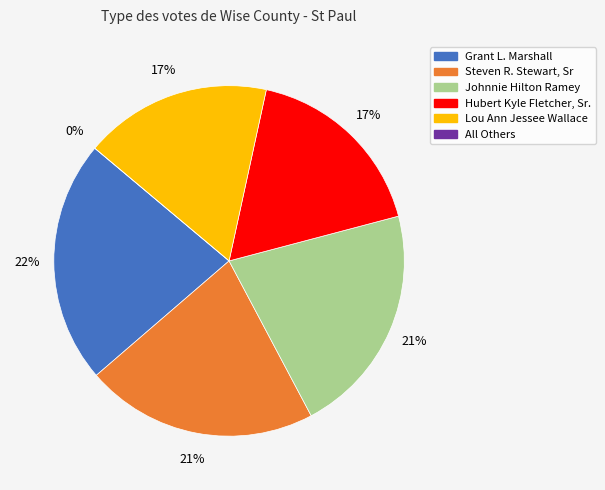

The All Others slice represents 6% of the pie. True or false?

False